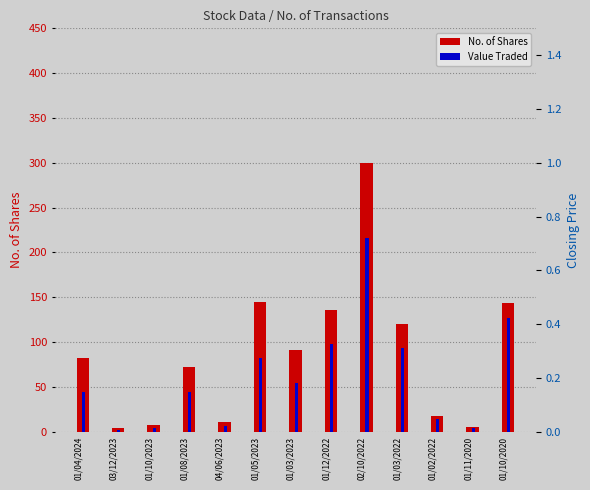

Which has a higher value, 02/10/2022 or 01/02/2022?

02/10/2022